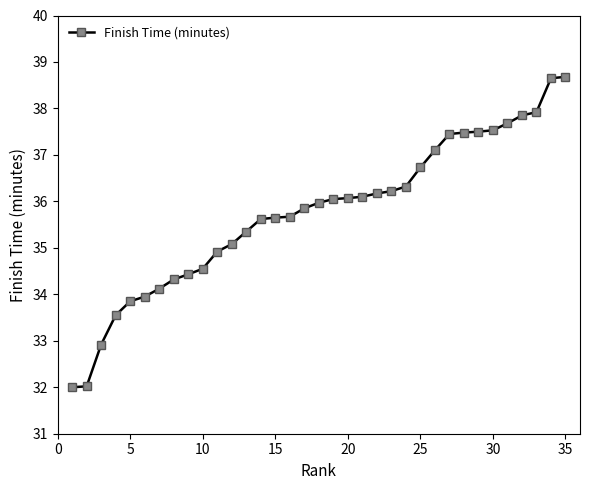

How many series are shown in this chart?

1